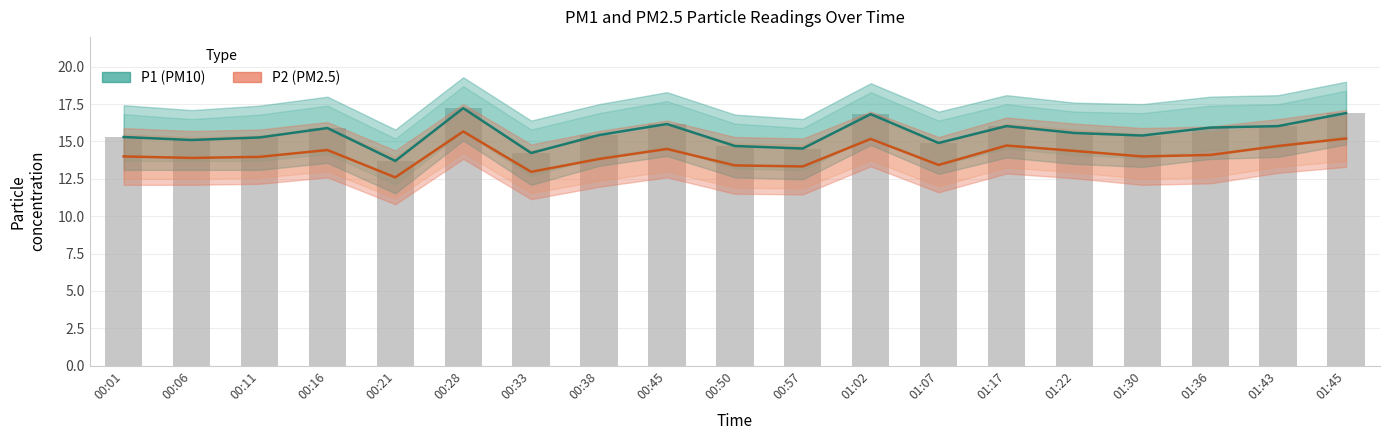

What is the sum of all P2 (PM2.5) values?

268.3